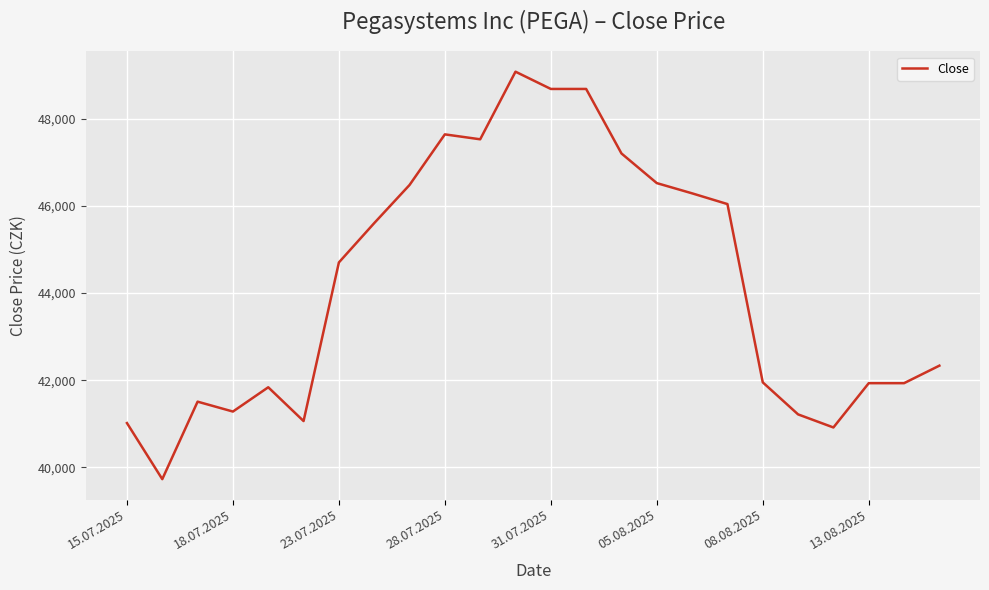

What is the difference between the maximum and minimum values?

9348